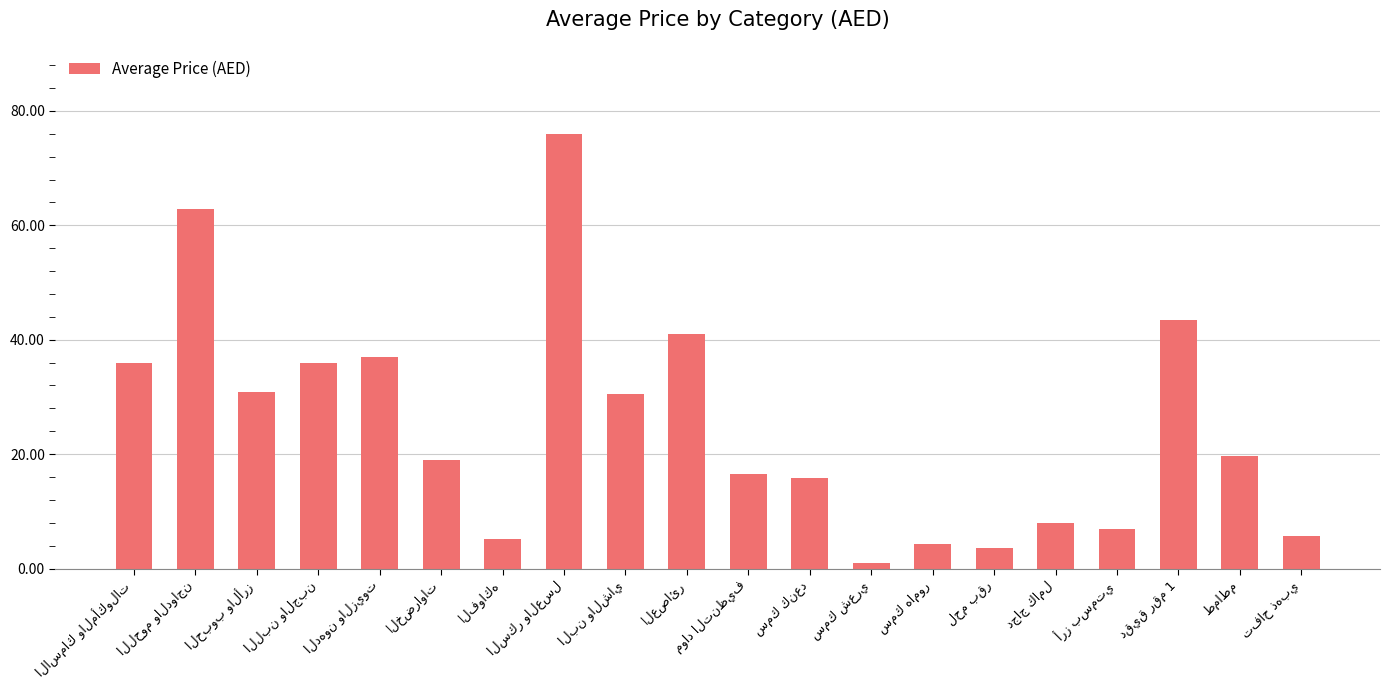

What is the value of the 4th bar from the left?

35.9